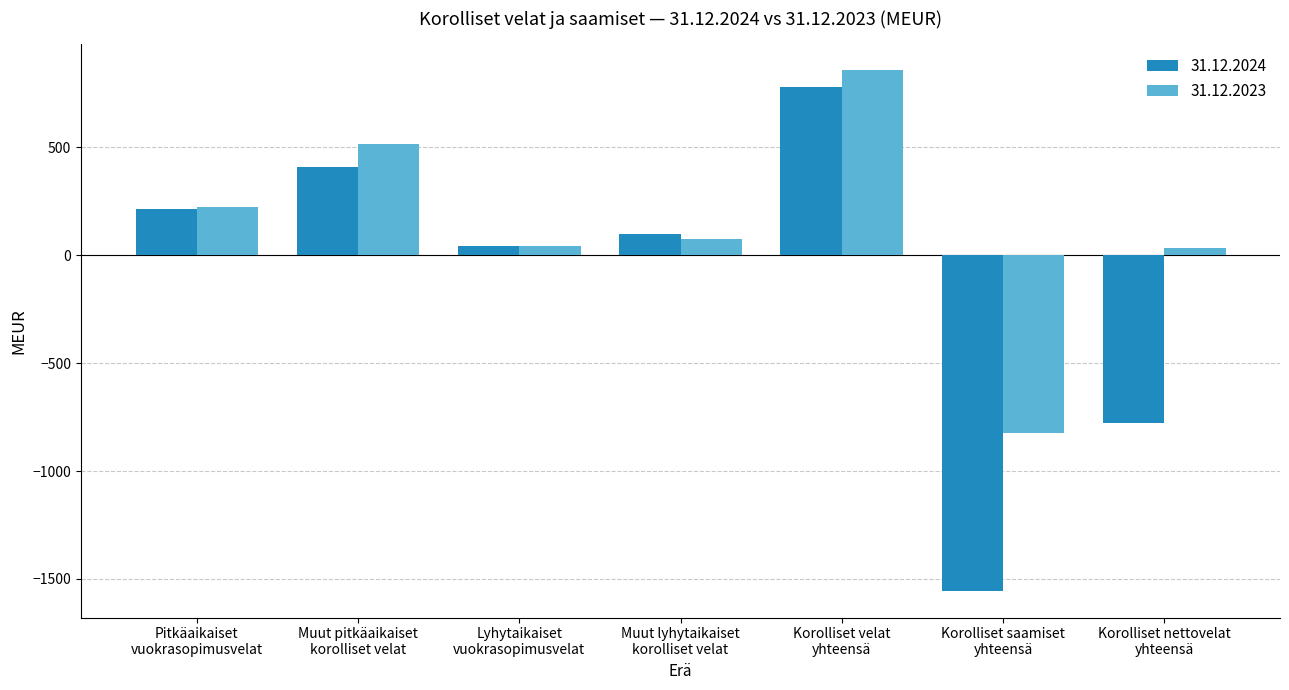

Are the bars grouped side by side (vs. stacked)?

Yes